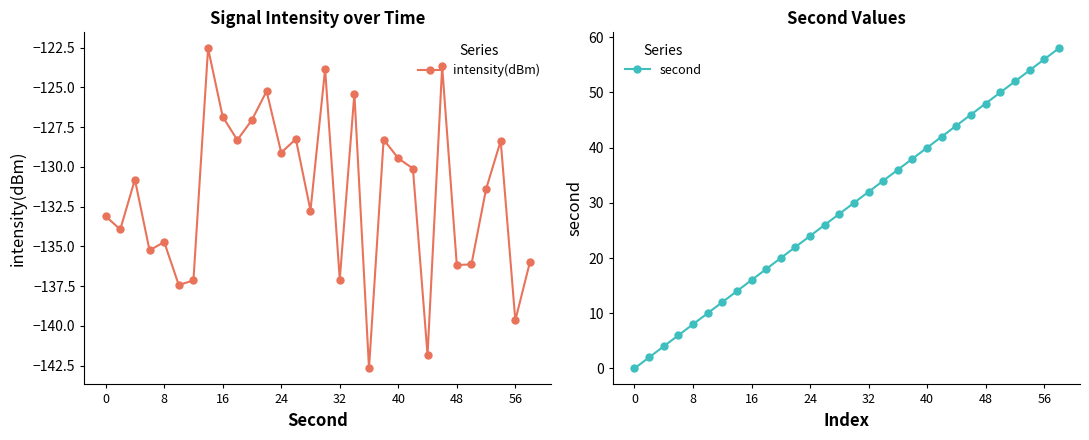

How many values in the second series exceed 30?

14